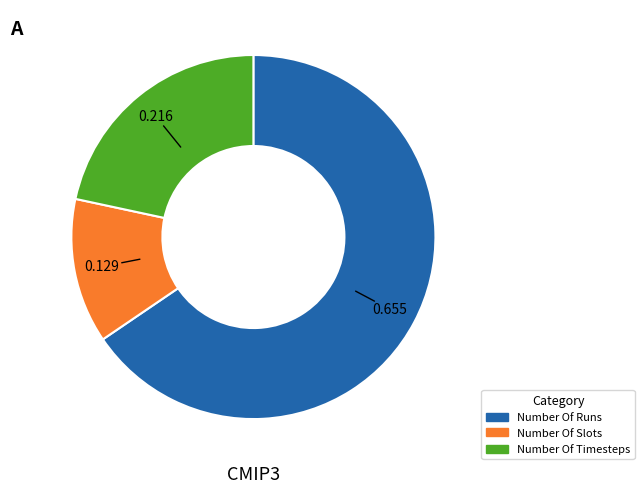

Combined, do Number Of Slots and Number Of Runs account for over 50%?

Yes